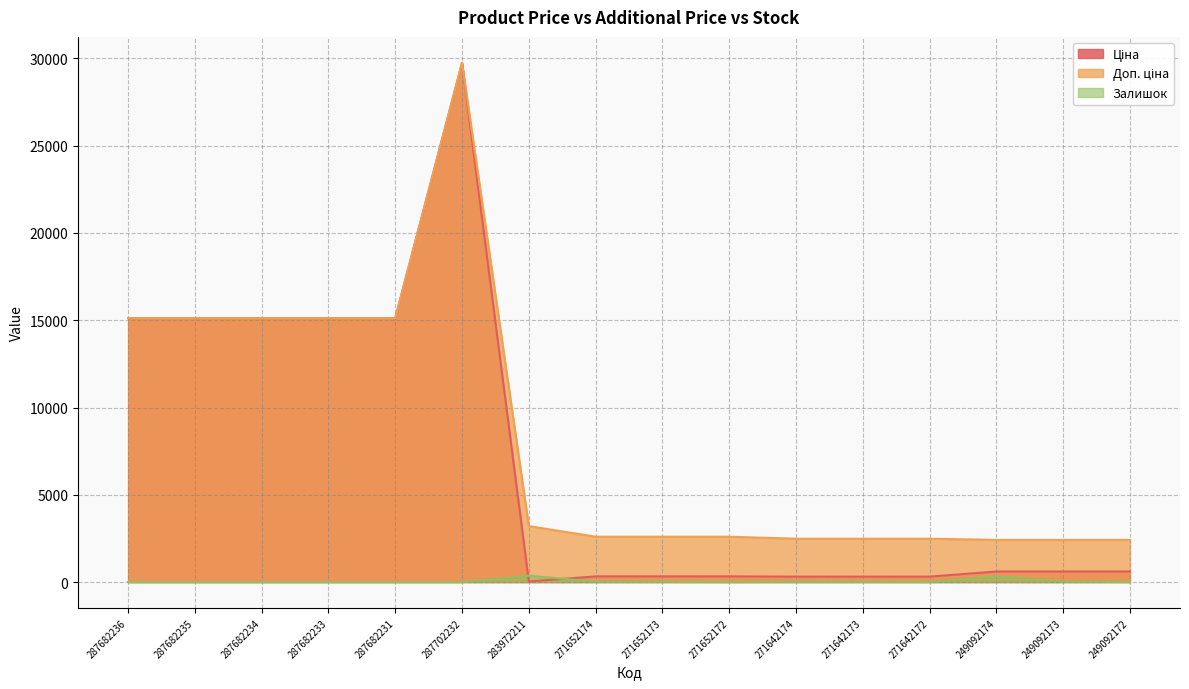

What is the label of the 2nd point from the right?

249092173